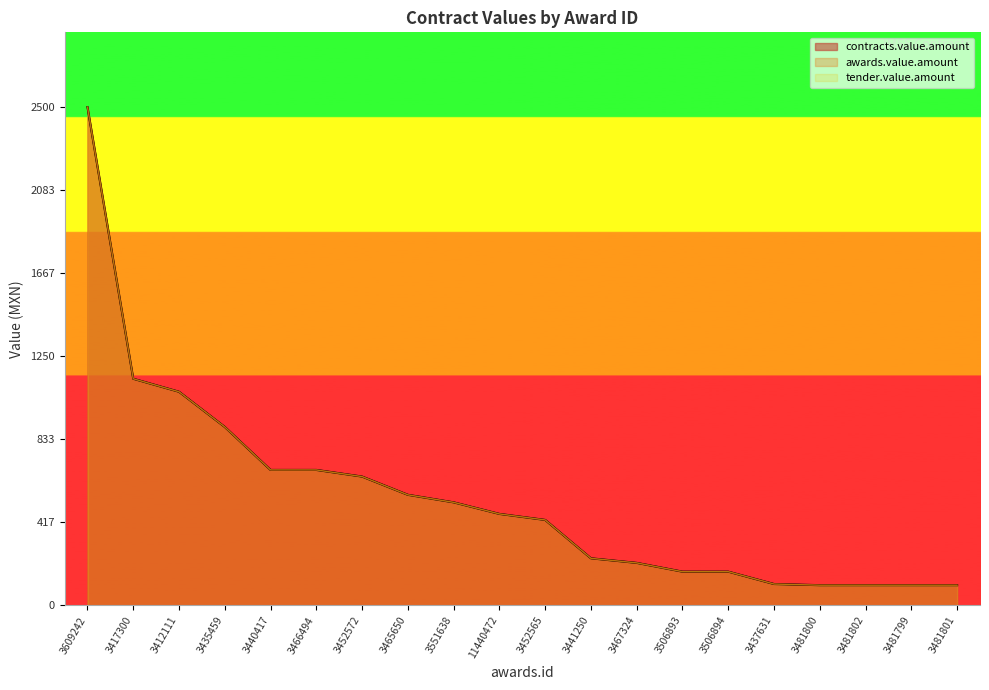

Reading left to right, extract all data points from this chart.

contracts.value.amount: 3609242=2500.0	3417300=1137.2	3412111=1072.0	3435459=895.5	3440417=679.8	3466494=679.8	3452572=646.5	3465650=555.0	3551638=517.2	11440472=459.2	3452565=429.0	3441250=236.5	3467324=213.5	3506893=169.5	3506894=169.5	3437631=107.5	3481800=101.7	3481802=101.7	3481799=101.7	3481801=101.7
awards.value.amount: 3609242=2500.0	3417300=1137.2	3412111=1072.0	3435459=895.5	3440417=679.8	3466494=679.8	3452572=646.5	3465650=555.0	3551638=517.2	11440472=459.2	3452565=429.0	3441250=236.5	3467324=213.5	3506893=169.5	3506894=169.5	3437631=107.5	3481800=101.7	3481802=101.7	3481799=101.7	3481801=101.7
tender.value.amount: 3609242=2500.0	3417300=1137.2	3412111=1072.0	3435459=895.5	3440417=679.8	3466494=679.8	3452572=646.5	3465650=555.0	3551638=517.2	11440472=459.2	3452565=429.0	3441250=236.5	3467324=213.5	3506893=169.5	3506894=169.5	3437631=107.5	3481800=101.7	3481802=101.7	3481799=101.7	3481801=101.7